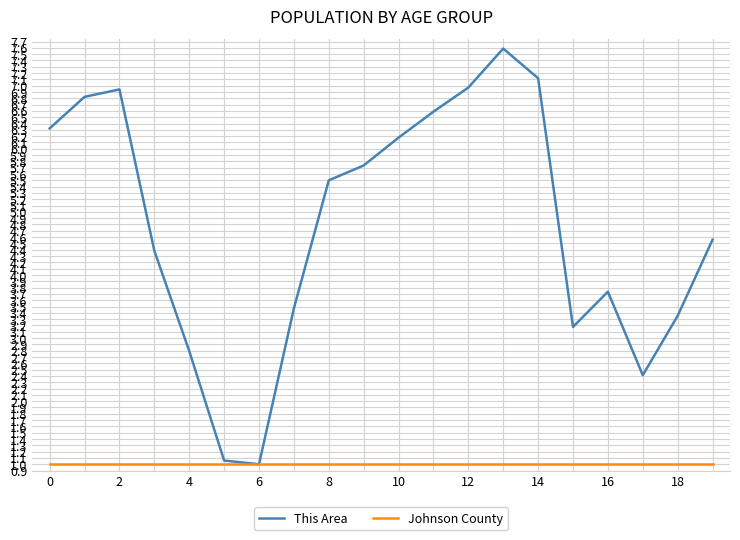

Which series has the largest range (max minus min)?

This Area